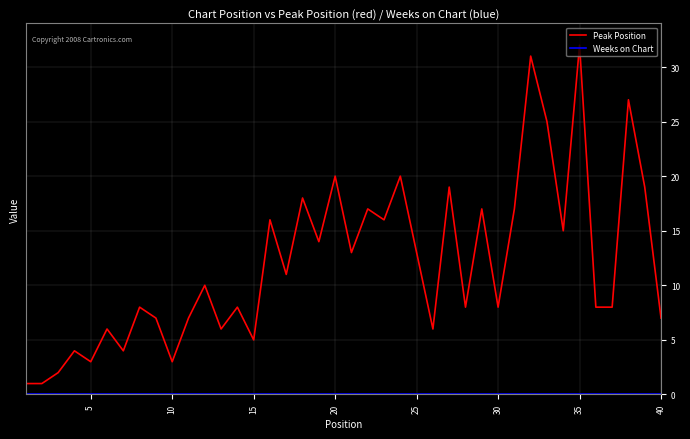

Which series has the largest range (max minus min)?

Peak Position